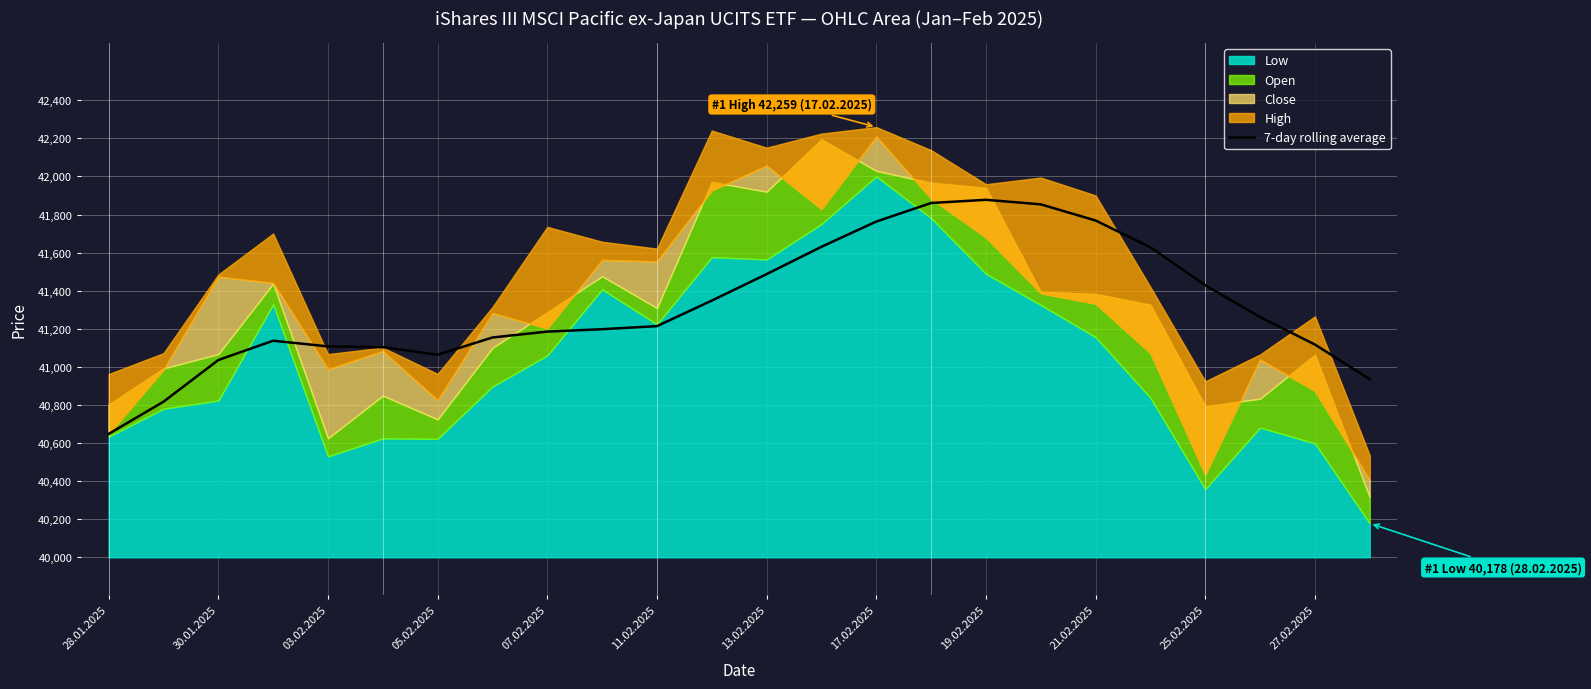

True or false: 7-day rolling average has a value of 41185.1 at 07.02.2025.

True